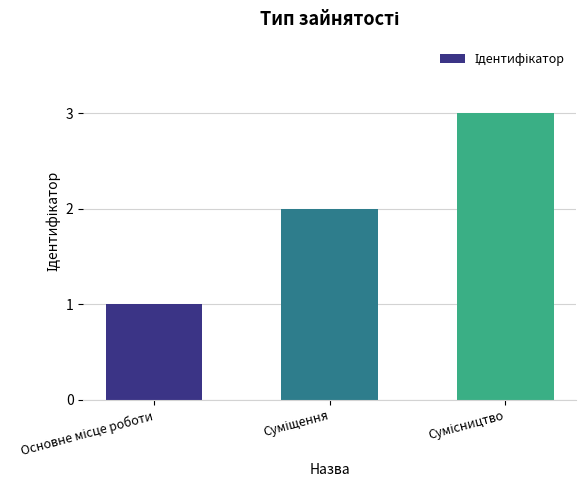

What is the sum of all values?

6